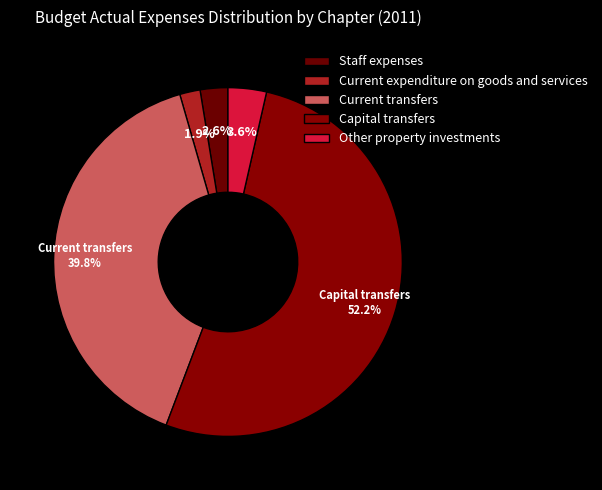

How much of the chart is everything except Staff expenses?

97.4%